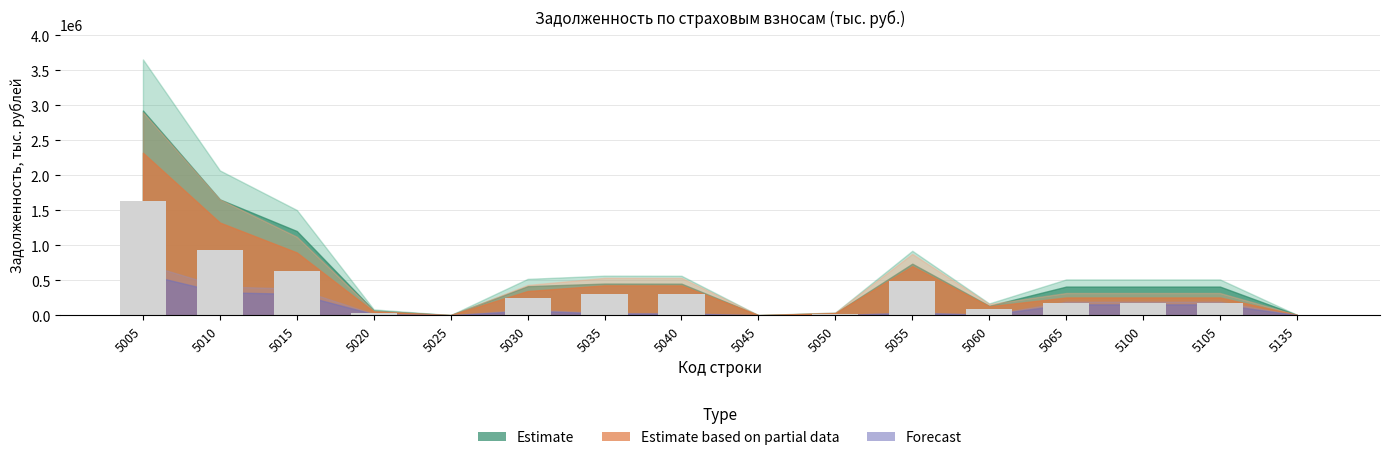

What is the sum of all values?

5193041.0